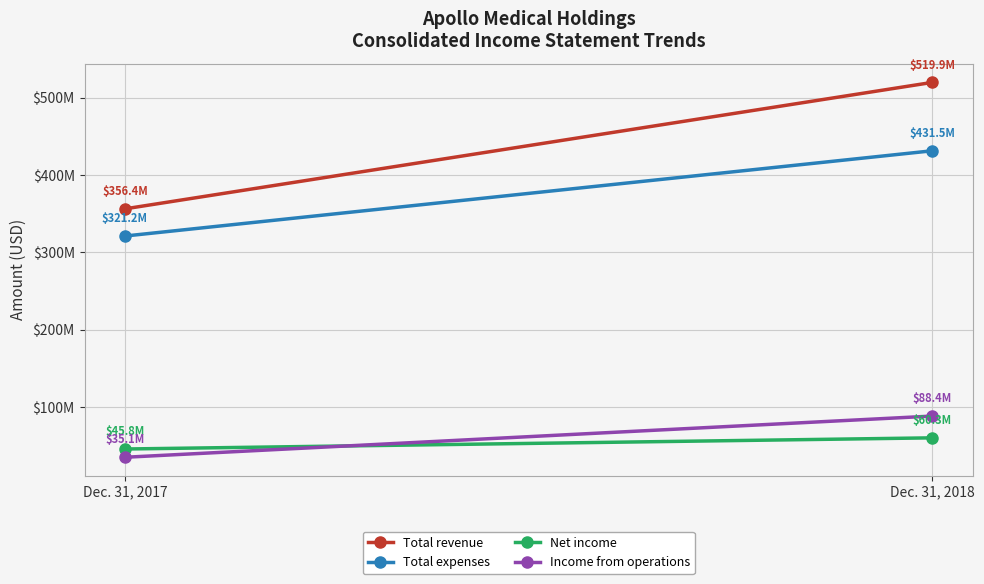

What is the sum of all Total revenue values?

876263682